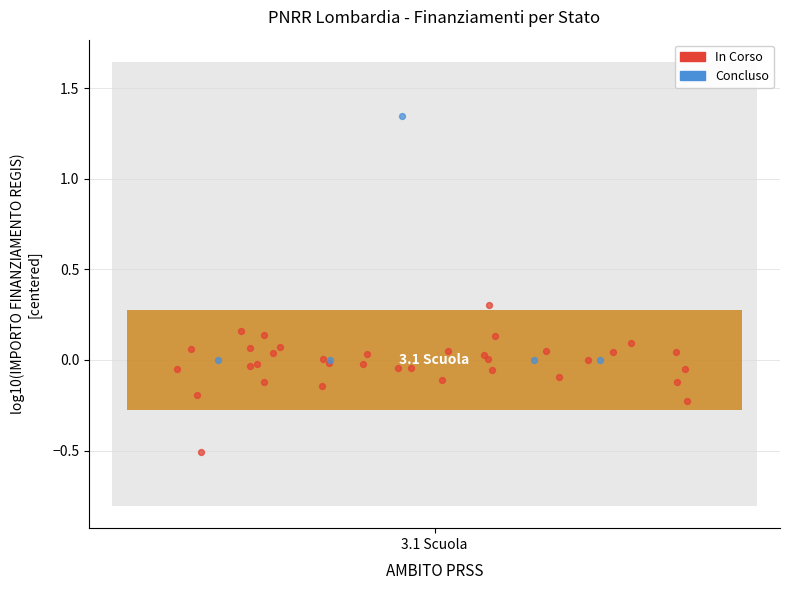

Which series has the largest Y range (max minus min)?

Concluso